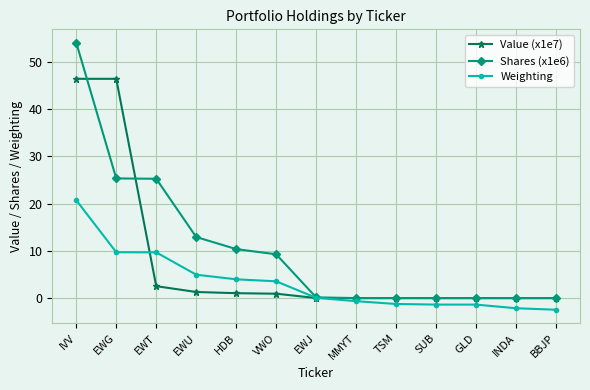

Count the number of categories in the chart.

13